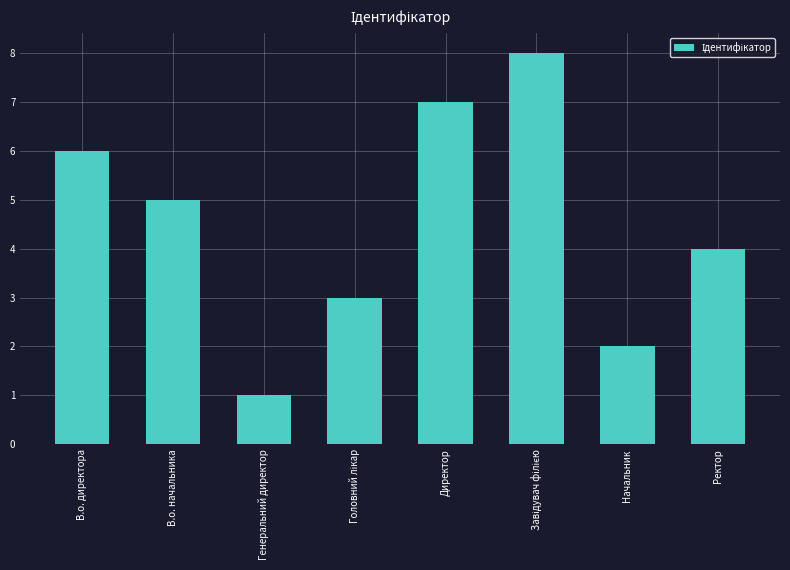

Approximately how many times larger is the value at Генеральний директор compared to В.о. начальника?

0.2